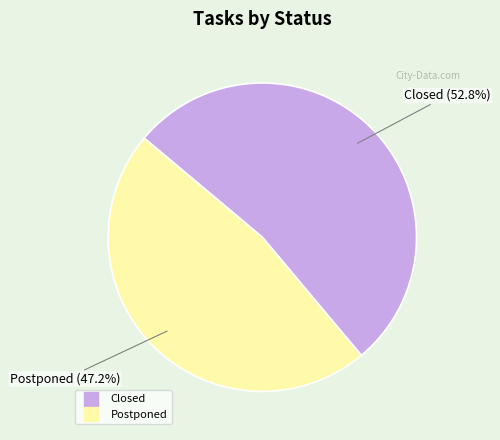

Is Closed the majority of the pie?

Yes